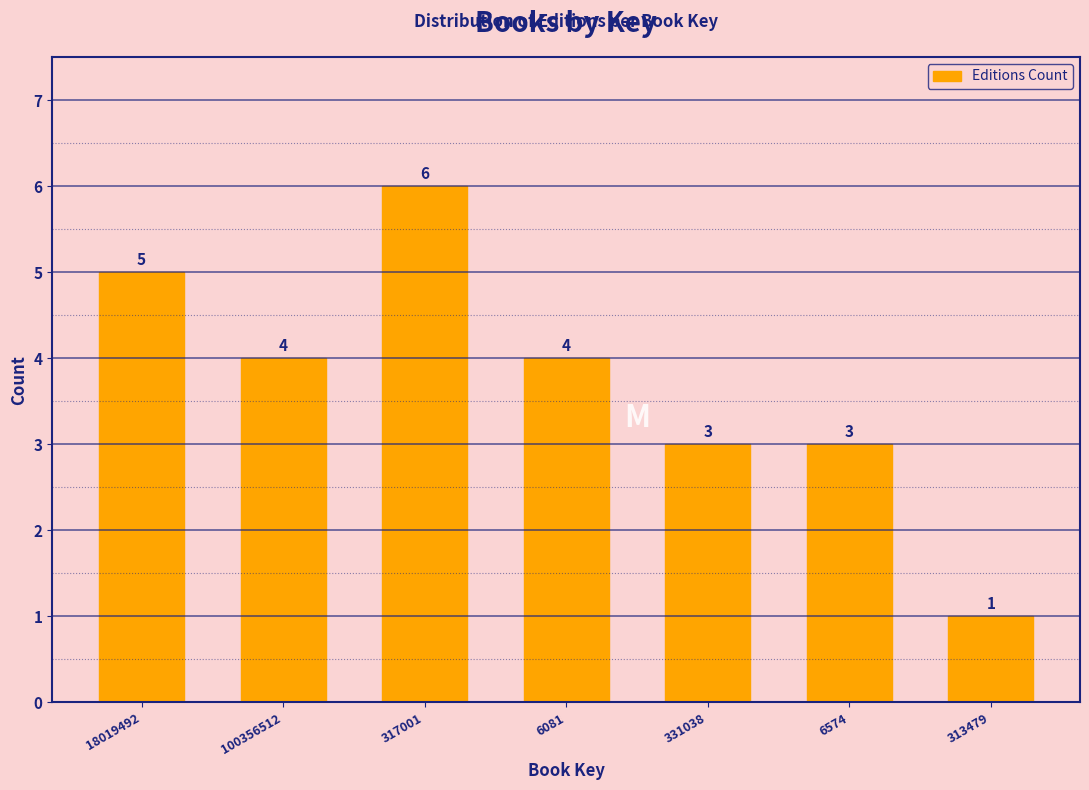

Reading left to right, extract all data points from this chart.

18019492=5	100356512=4	317001=6	6081=4	331038=3	6574=3	313479=1